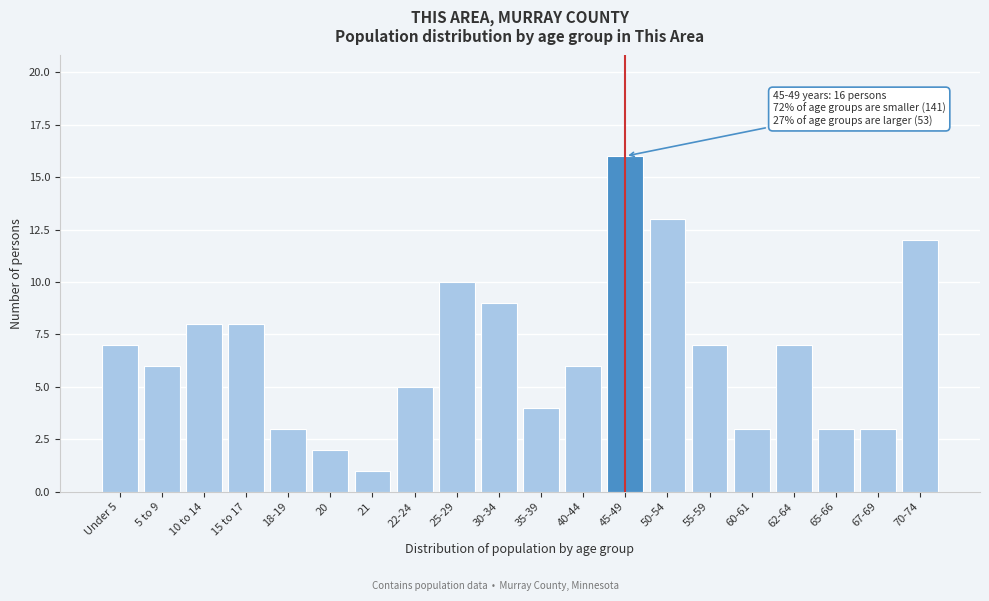

Reading left to right, what are all the values shown in this chart?

7	6	8	8	3	2	1	5	10	9	4	6	16	13	7	3	7	3	3	12